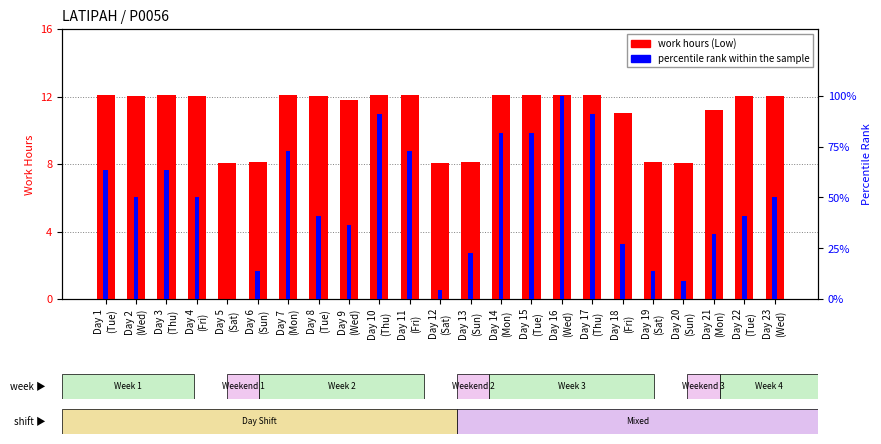

How many distinct data groups are displayed?

2